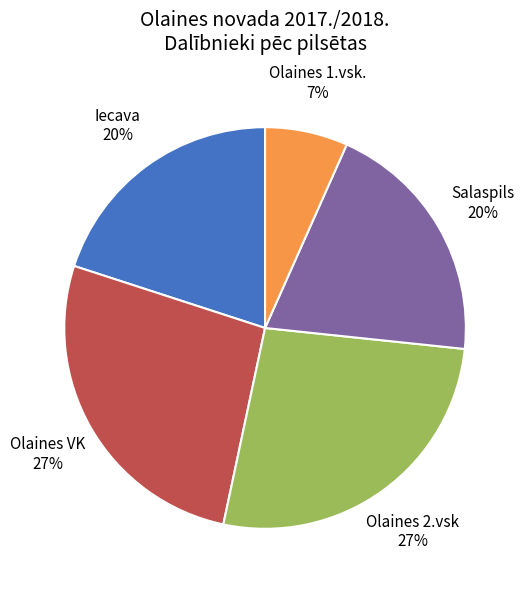

Which has a higher value, Iecava or Olaines VK?

Olaines VK